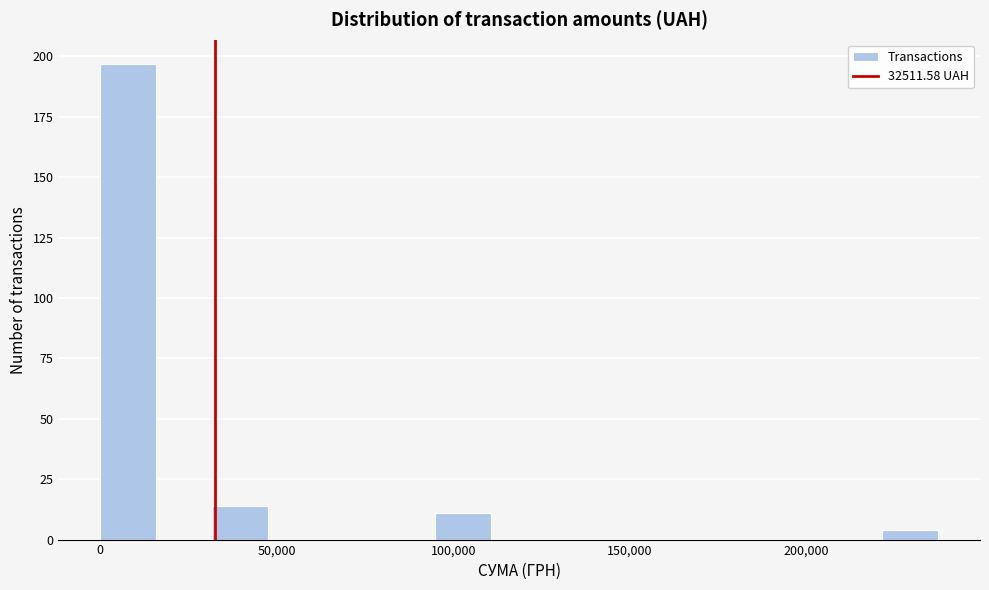

Around what value on the x-axis is the tallest bar? Give the approximate position of its centre, as read against the axis.

10000